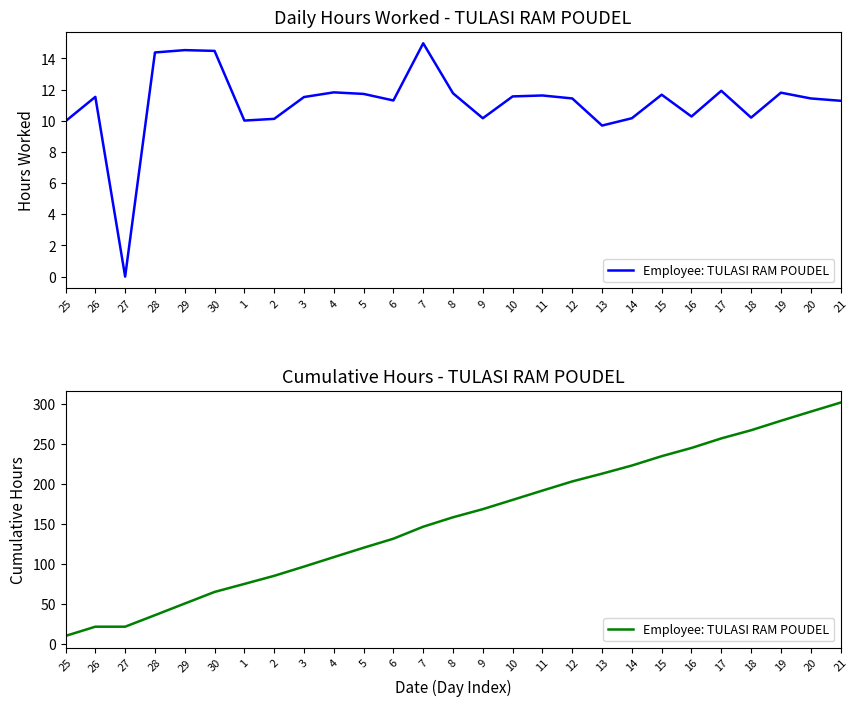

Reading left to right, what are all the values shown in this chart?

25=10.0	26=21.5	27=21.5	28=35.9	29=50.4	30=64.9	1=74.9	2=85.0	3=96.5	4=108.4	5=120.1	6=131.4	7=146.4	8=158.1	9=168.3	10=179.8	11=191.5	12=202.9	13=212.6	14=222.7	15=234.4	16=244.7	17=256.6	18=266.8	19=278.6	20=290.0	21=301.3